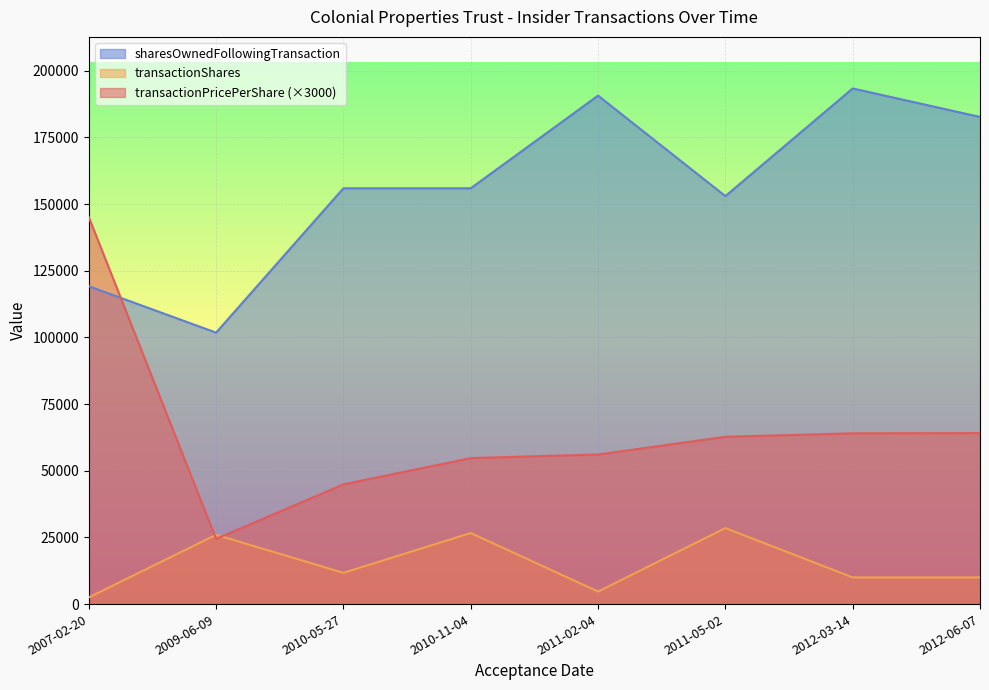

At 2010-11-04, list the series in order from smallest to largest.

transactionShares, transactionPricePerShare (×3000), sharesOwnedFollowingTransaction